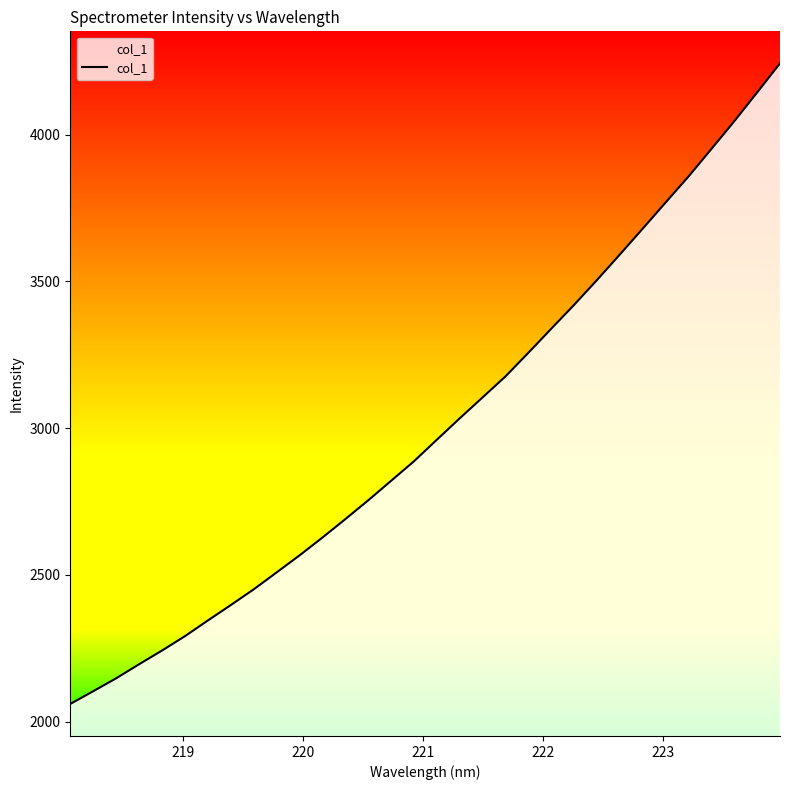

How many lines are shown in the chart?

1